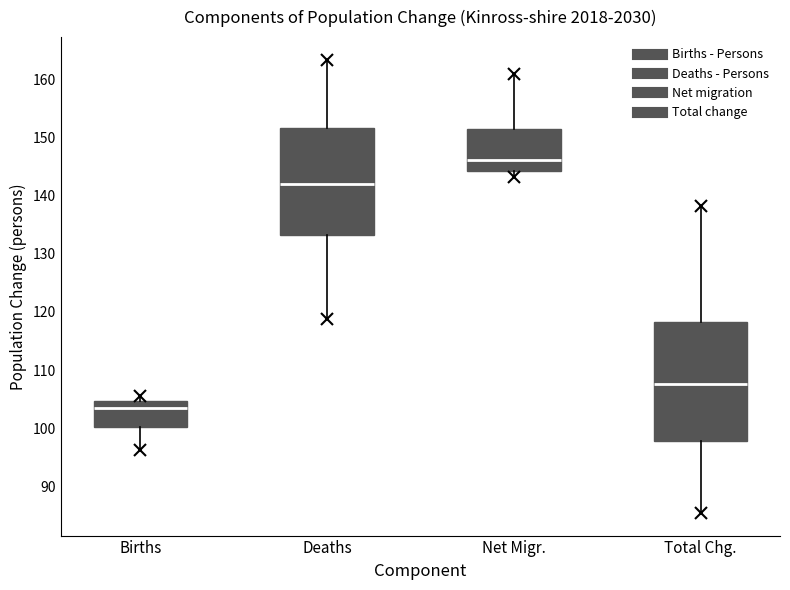

Reading left to right, read every box against the y-axis: the position of its median line, the range the box covers, and the ends of its whiskers. The values are not printed on the chart, so give them approximately, as read against the axis.

Births: median 103, box 100 to 105, whiskers 96 to 106
Deaths: median 142, box 133 to 152, whiskers 119 to 163
Net Migr.: median 146, box 144 to 151, whiskers 143 to 161
Total Chg.: median 108, box 98 to 118, whiskers 85 to 138